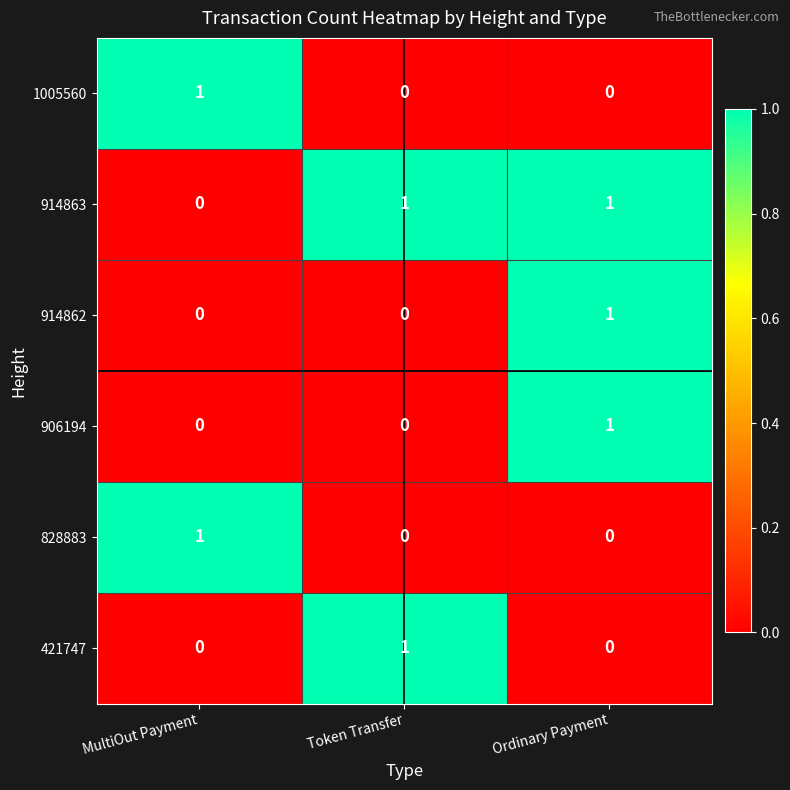

Is it true that 421747 equals 0 at Ordinary Payment?

True